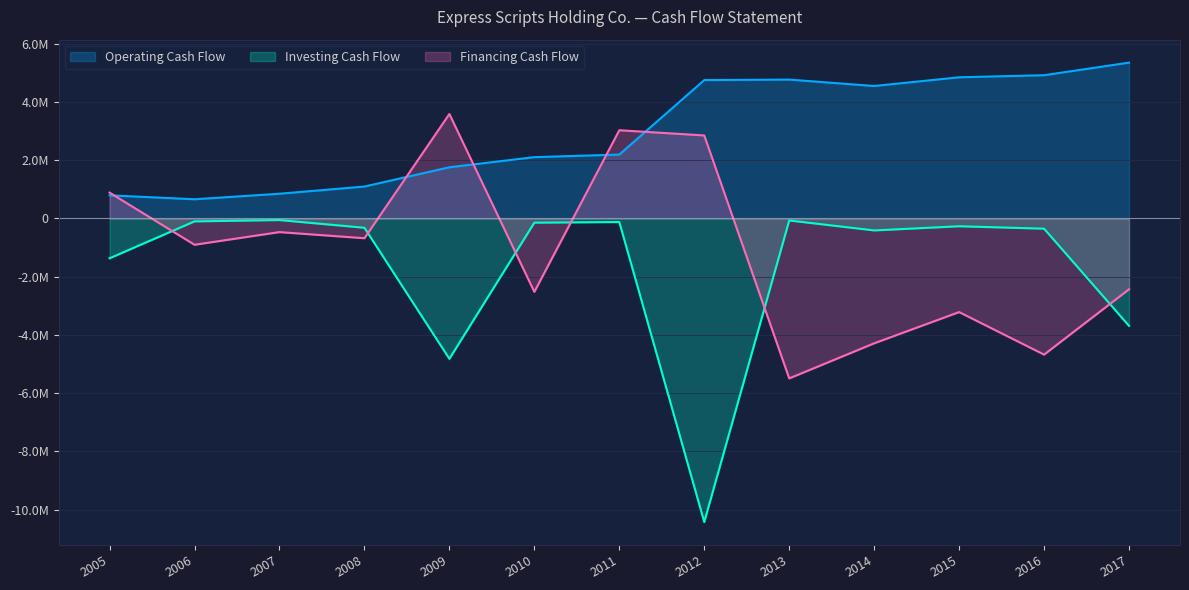

At which category is the sum across all series the highest?

2011